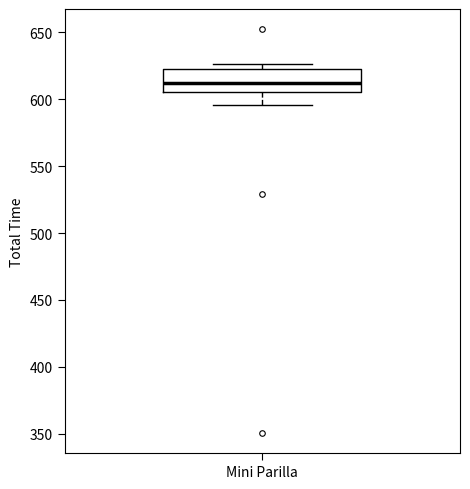

Transcribe this box plot: give where the median line is, the range the box spans, and where the two whiskers end, as read against the y-axis. The values are not printed on the chart, so give them approximately, as read against the axis.

median 610, box 605 to 625, whiskers 595 to 625 (just above the box's upper edge)